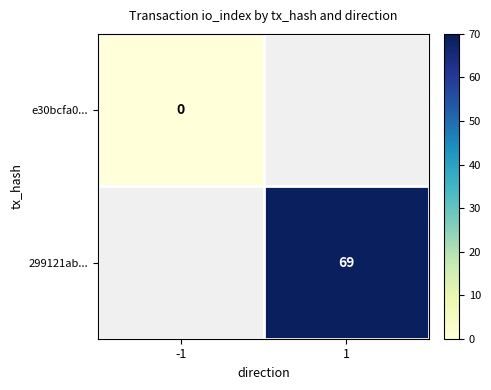

Is it true that 299121ab... equals 69 at 1?

True